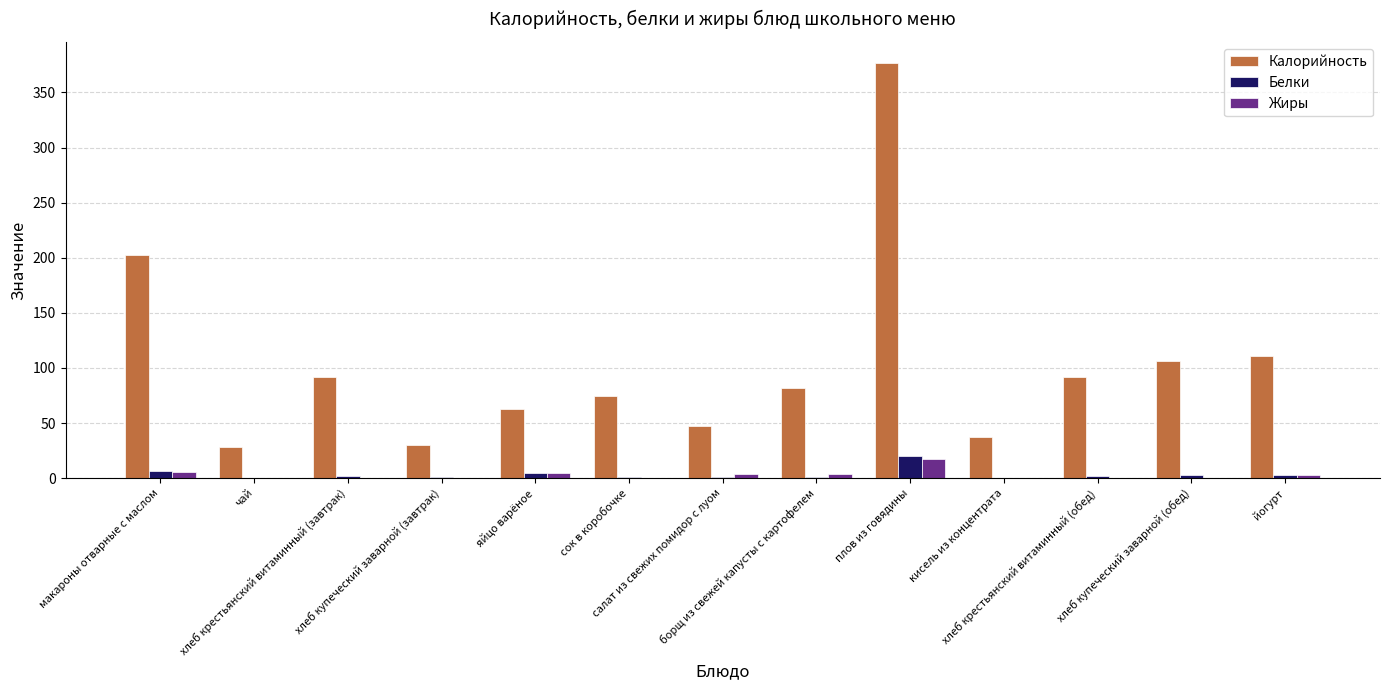

Which series has the largest total across all categories?

Калорийность